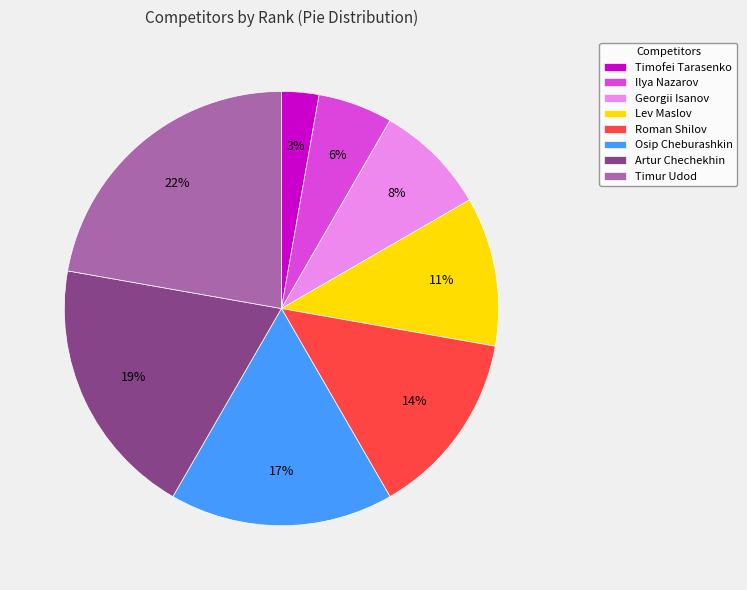

Which category has the smallest portion of the pie?

Timofei Tarasenko